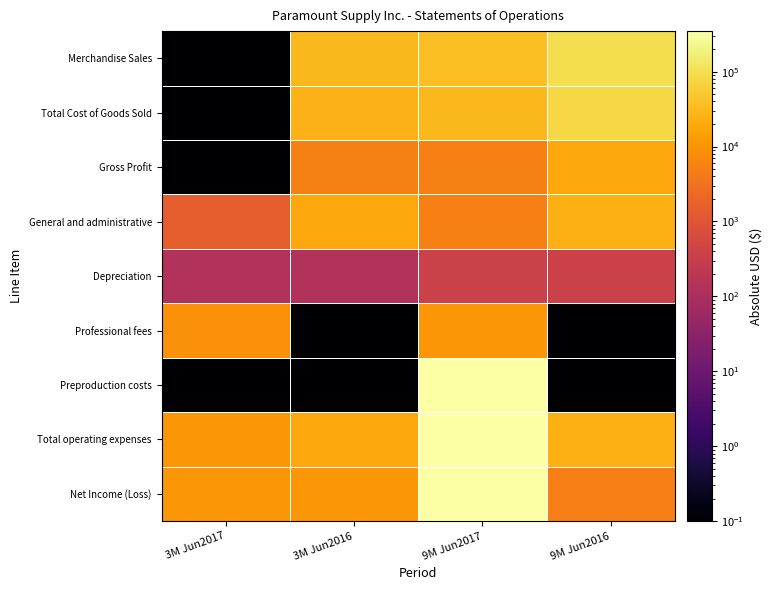

Between 3M Jun2017 and 3M Jun2016, which series saw the biggest shift?

Merchandise Sales